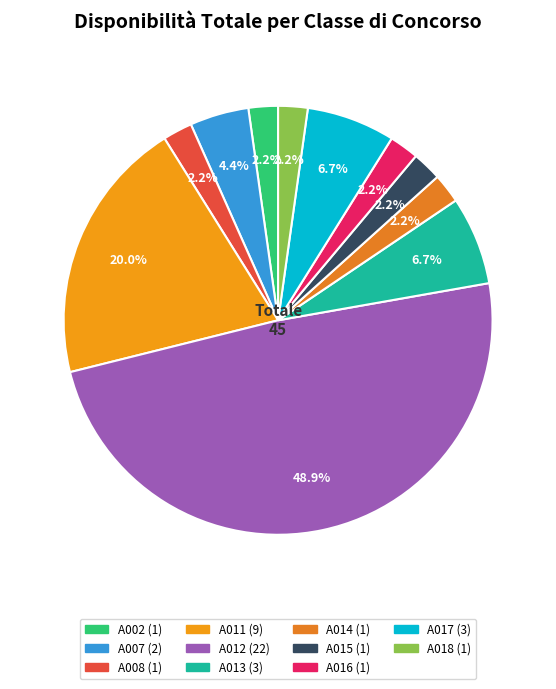

Which category has the biggest portion of the pie?

A012